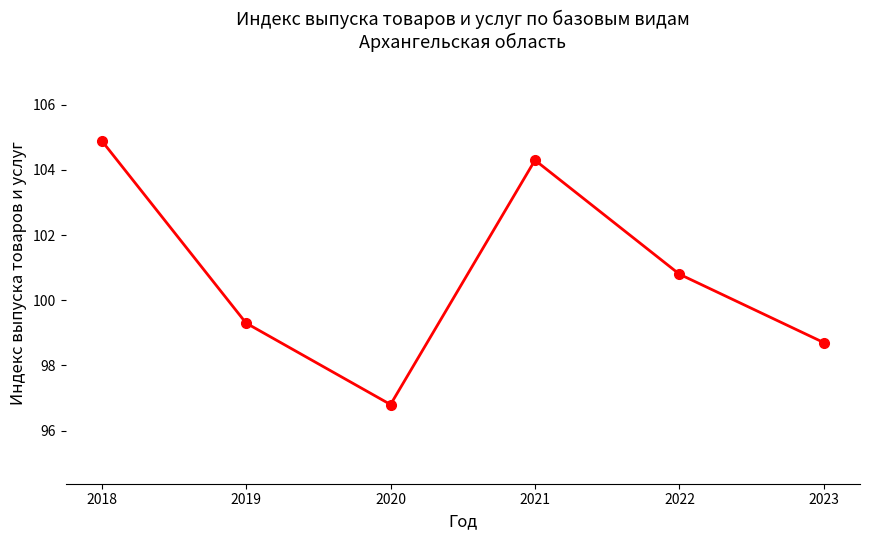

Rank the categories by value from lowest to highest.

2020, 2023, 2019, 2022, 2021, 2018